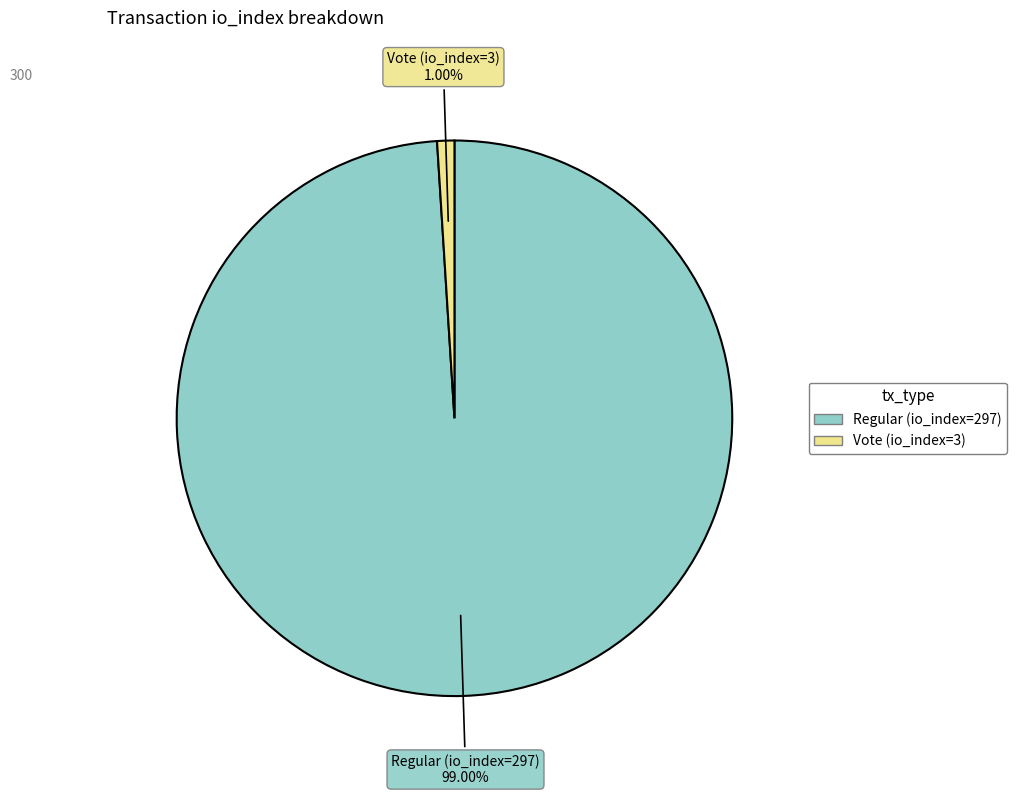

What portion of the pie excludes Vote (io_index=3)?

99.0%